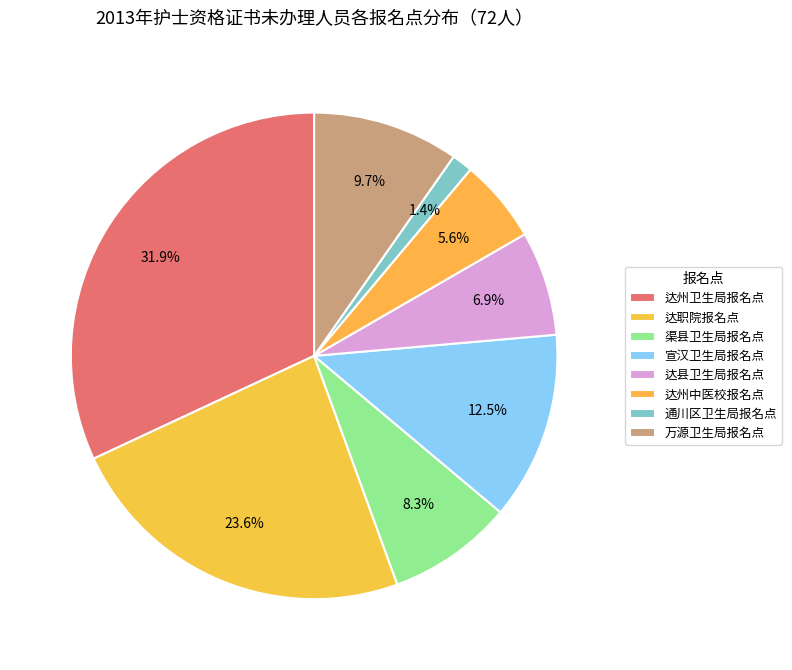

Rank the categories by value from lowest to highest.

通川区卫生局报名点, 达州中医校报名点, 达县卫生局报名点, 渠县卫生局报名点, 万源卫生局报名点, 宣汉卫生局报名点, 达职院报名点, 达州卫生局报名点